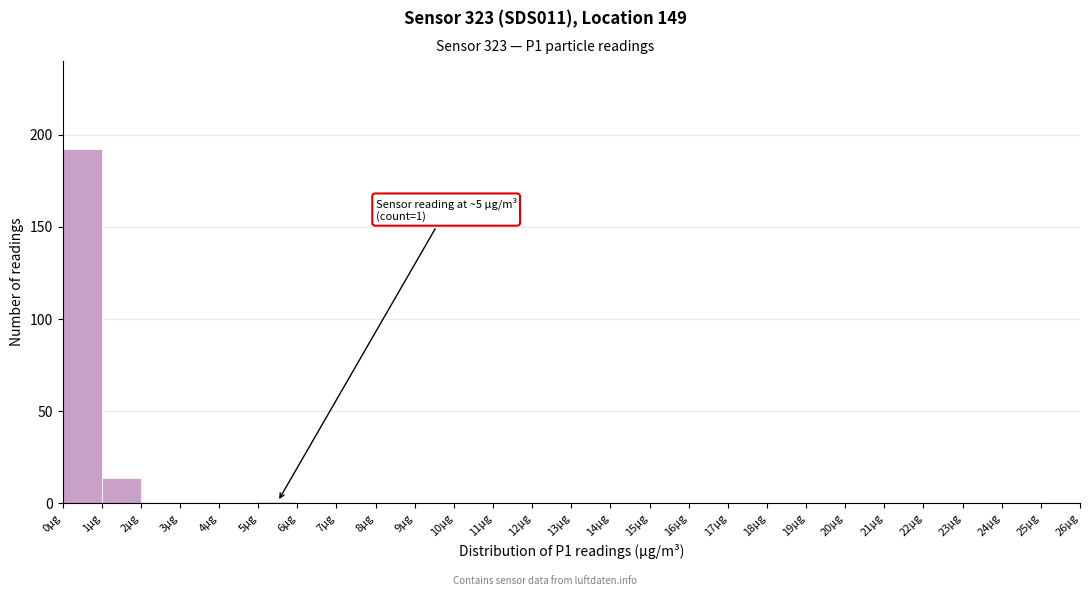

Over which range of the x-axis is the bar tallest?

0 to 1